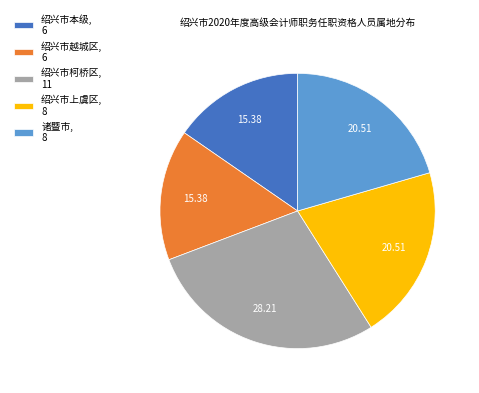

Do 绍兴市上虞区, 8 and 绍兴市本级, 6 together represent more than half of the pie?

No